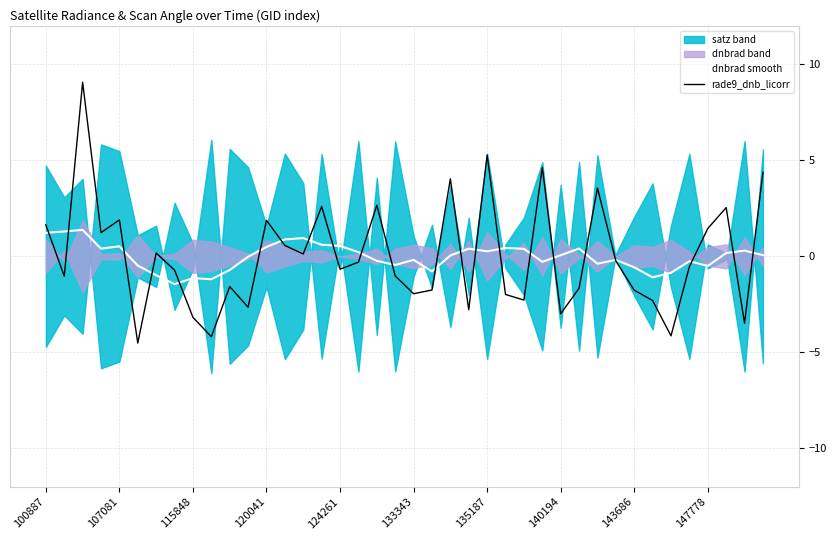

True or false: rade9_dnb_licorr has a value of 1.4 at 147778.

True